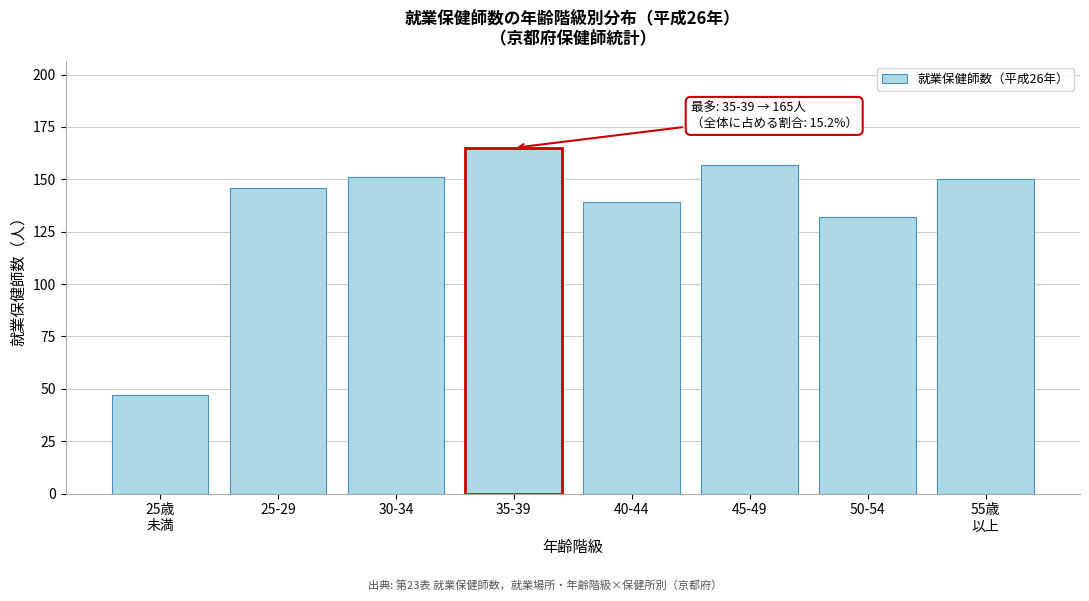

Reading left to right, what are all the values shown in this chart?

47	146	151	165	139	157	132	150